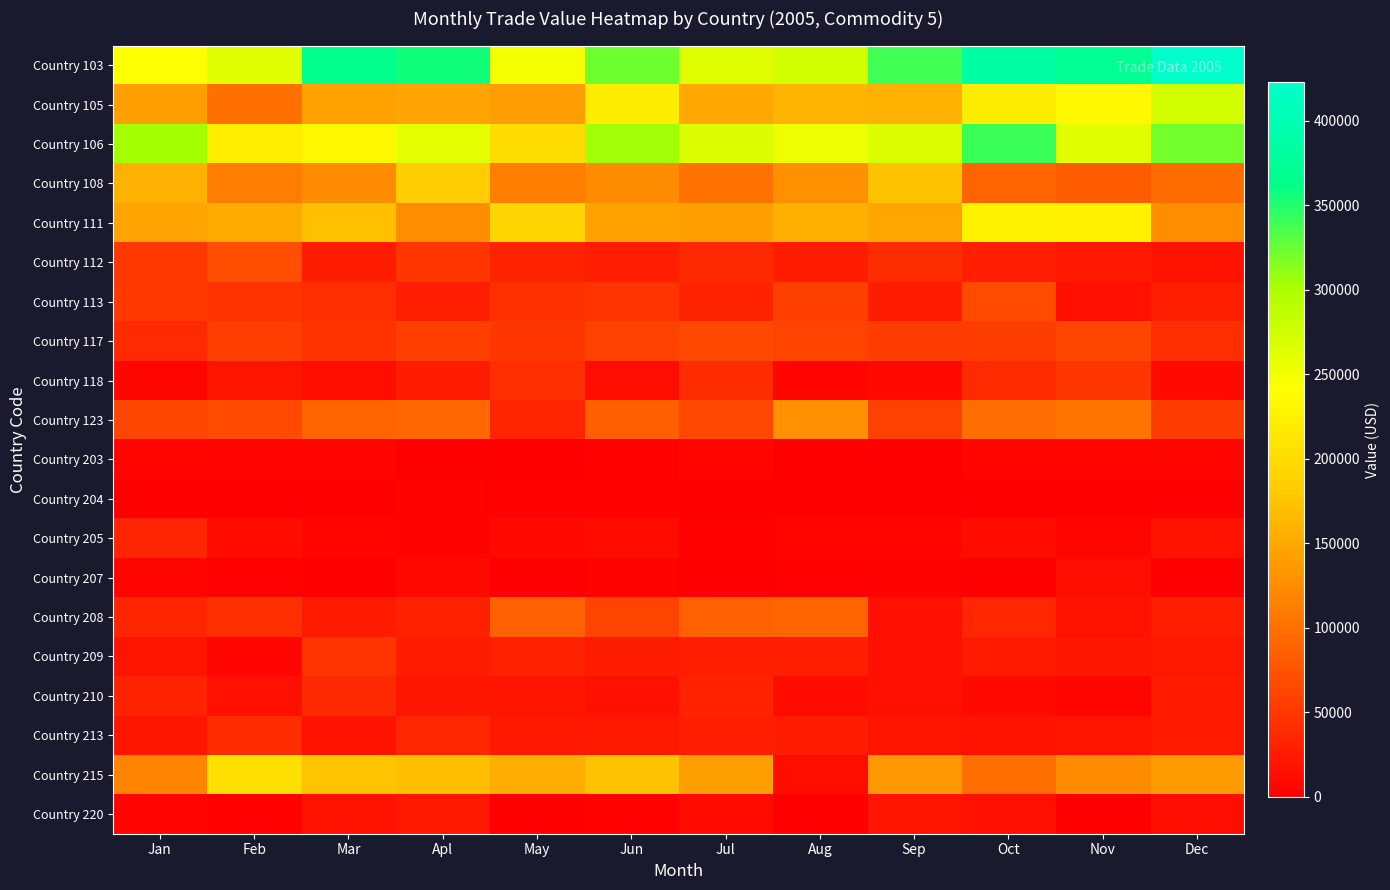

Which category has the lowest value across all series?

Sep